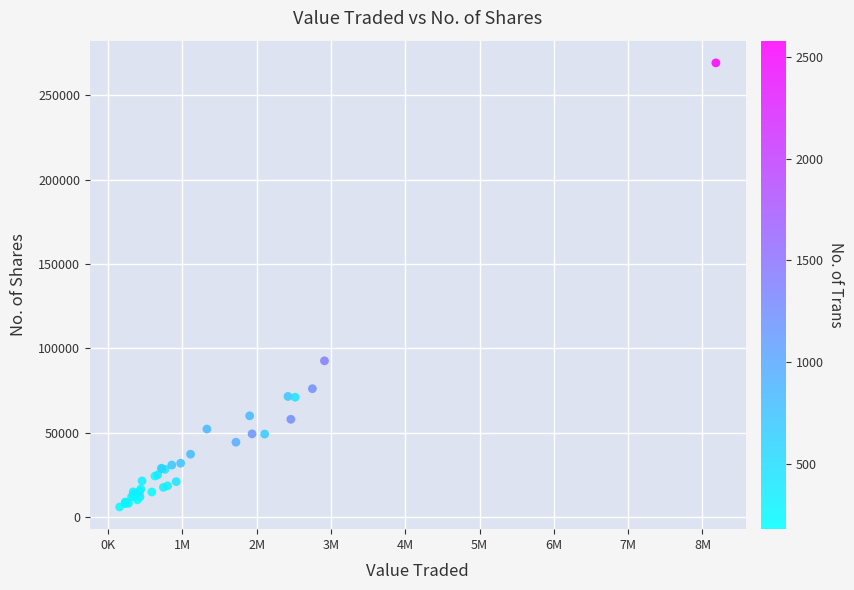

What Y value in the scatter plot is closest to 137597?

92650